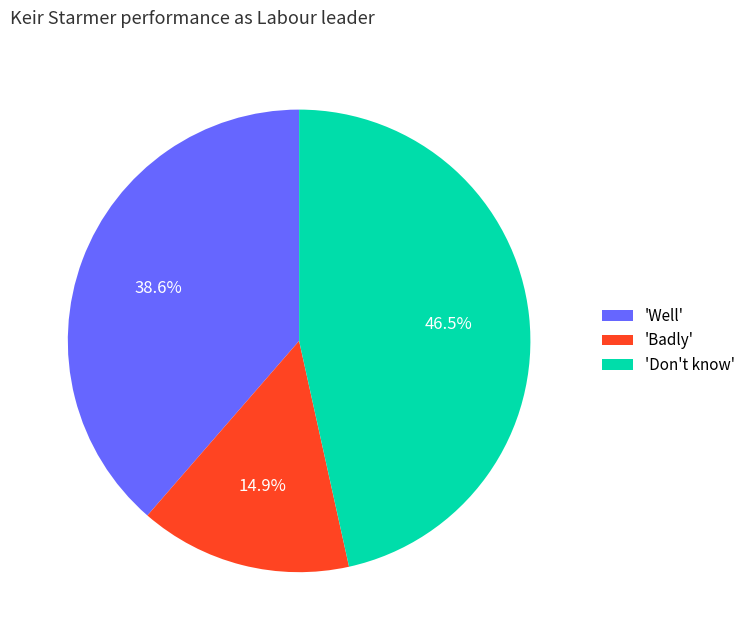

What is the largest slice in the pie chart?

'Don't know'